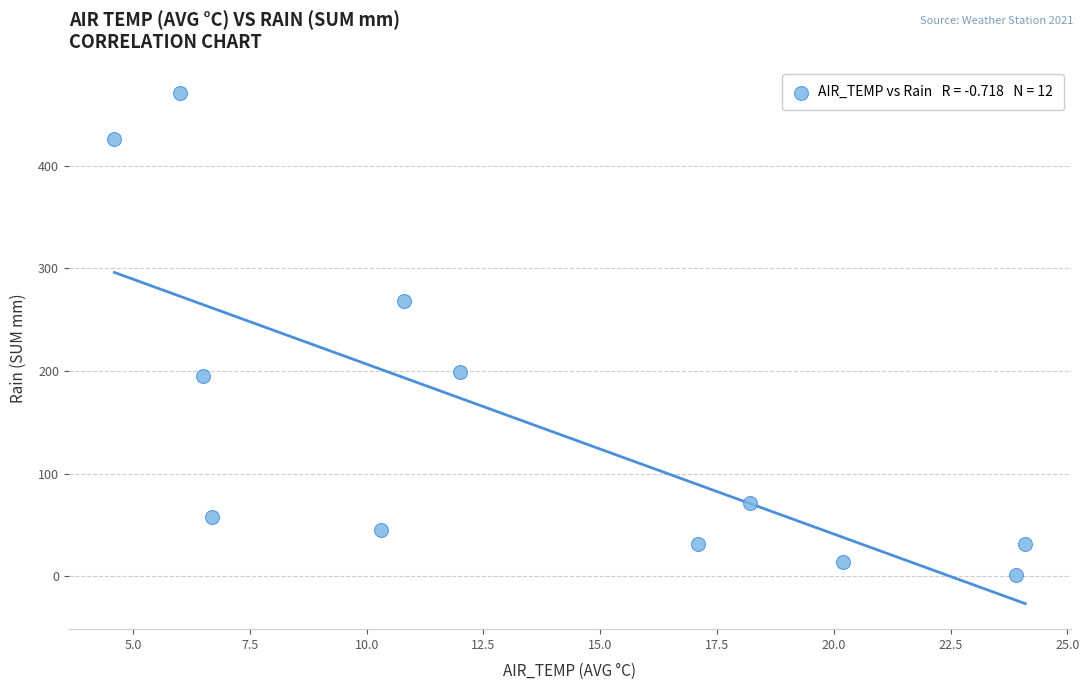

What is the range of X values (max minus min)?

19.5